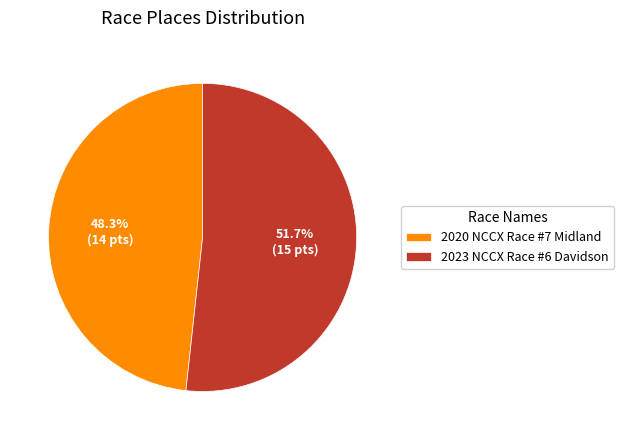

Which has a higher value, 2020 NCCX Race #7 Midland or 2023 NCCX Race #6 Davidson?

2023 NCCX Race #6 Davidson